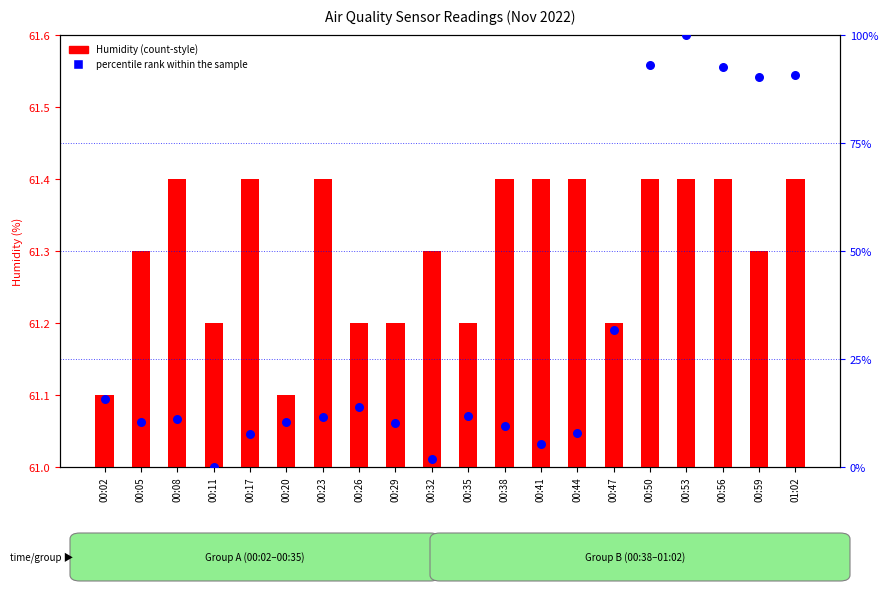

Which series contains the highest Y value?

percentile rank within the sample